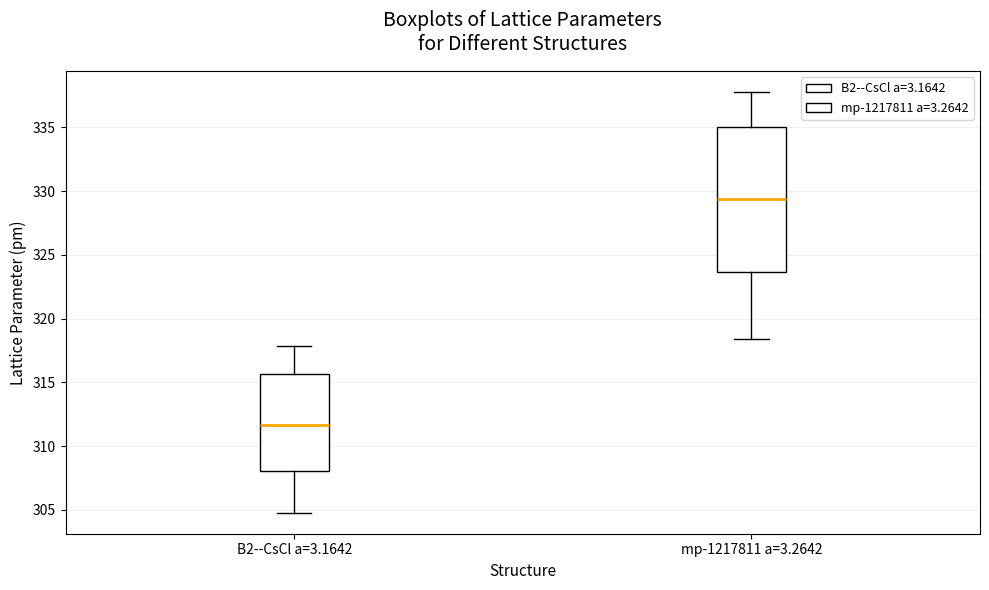

Reading left to right, read every box against the y-axis: the position of its median line, the range the box covers, and the ends of its whiskers. The values are not printed on the chart, so give them approximately, as read against the axis.

B2--CsCl a=3.1642: median 311.5, box 308.0 to 315.5, whiskers 305.0 to 318.0
mp-1217811 a=3.2642: median 329.5, box 323.5 to 335.0, whiskers 318.5 to 338.0